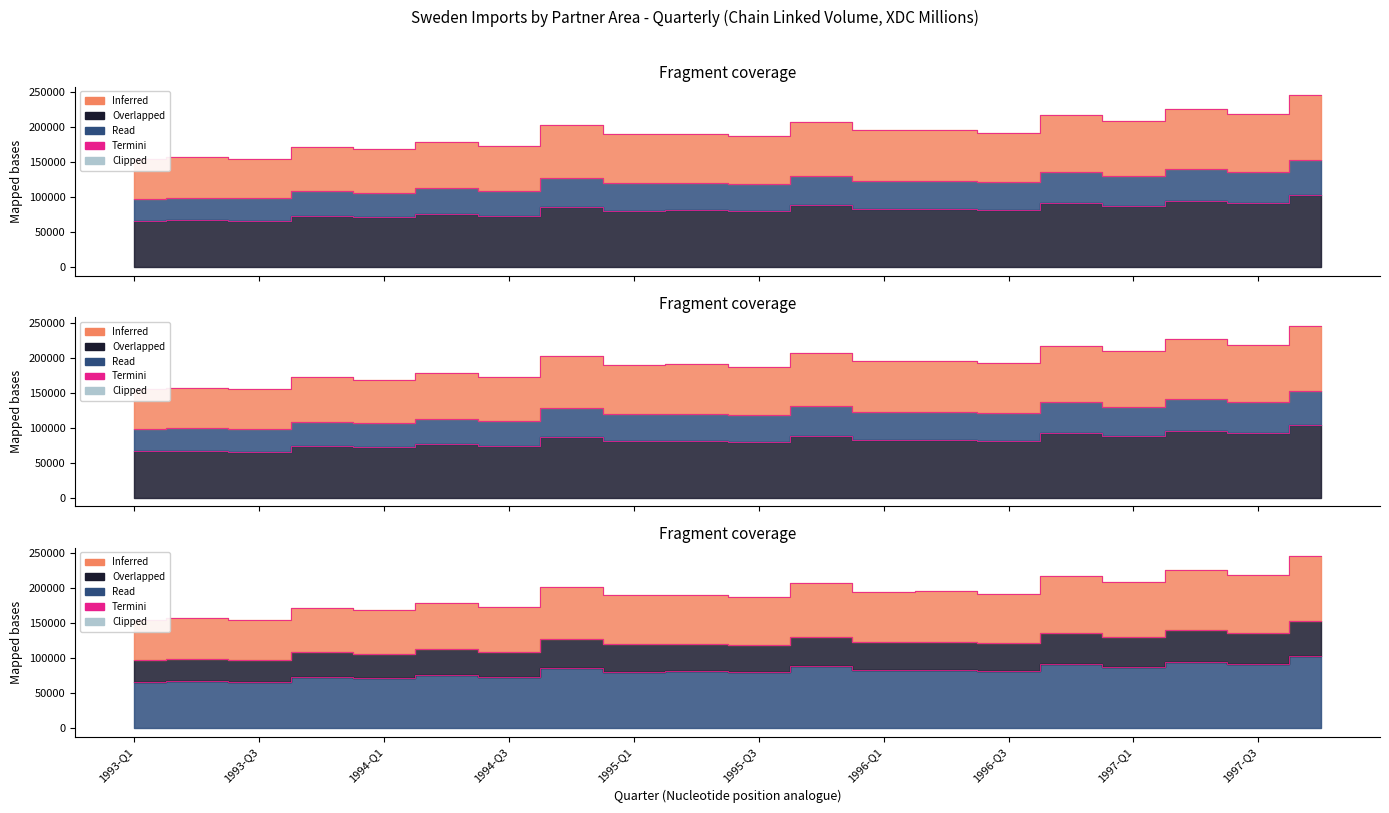

True or false: Intra EU Extra Euro Area and Extra-EU intersect in this chart.

False